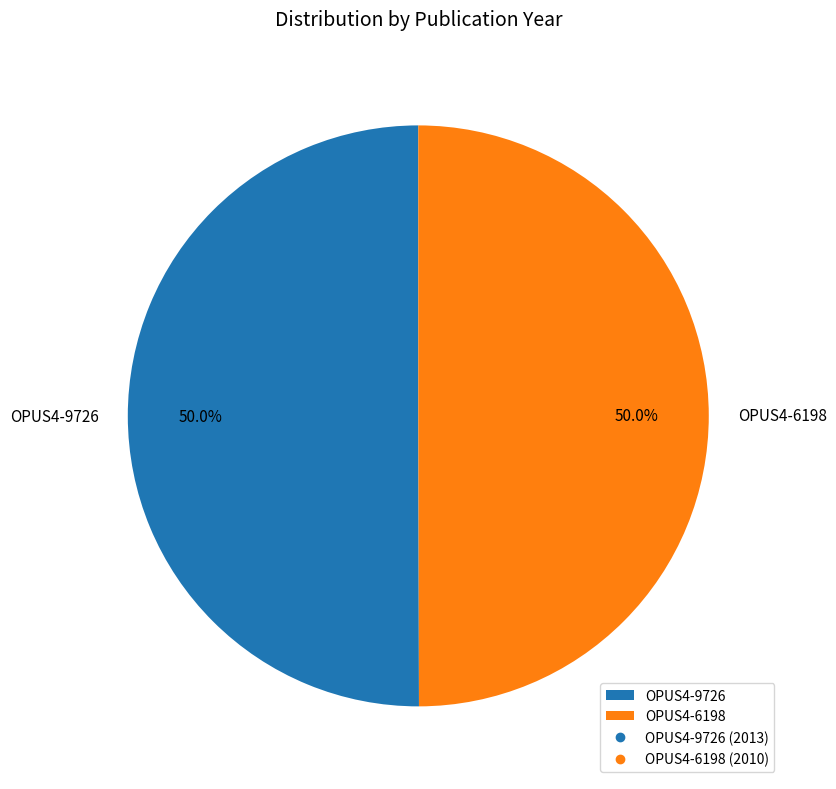

What percentage do OPUS4-9726 and OPUS4-6198 together represent?

100.0%